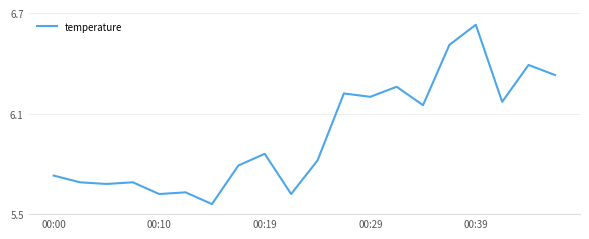

What is the difference between the maximum and minimum values?

1.1